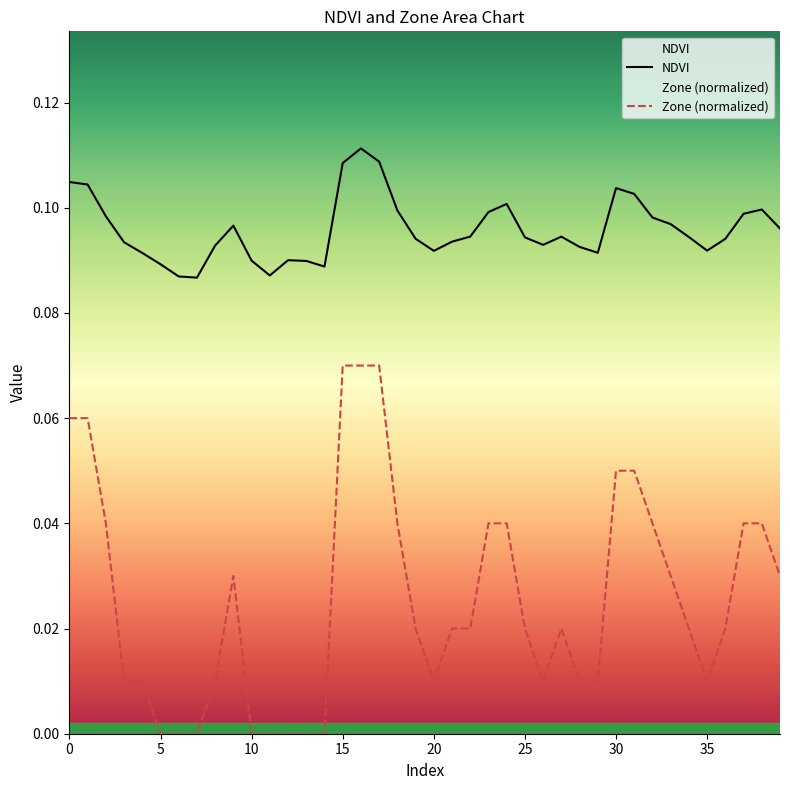

True or false: NDVI and Zone (normalized) intersect in this chart.

False